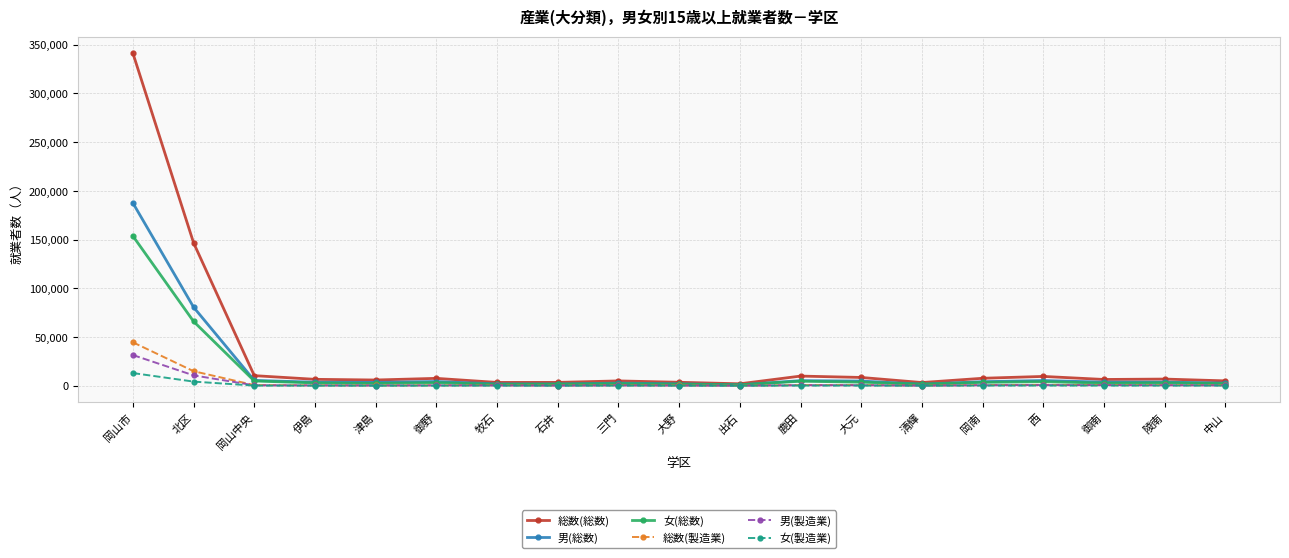

What is the maximum value for 総数(製造業)?

44601